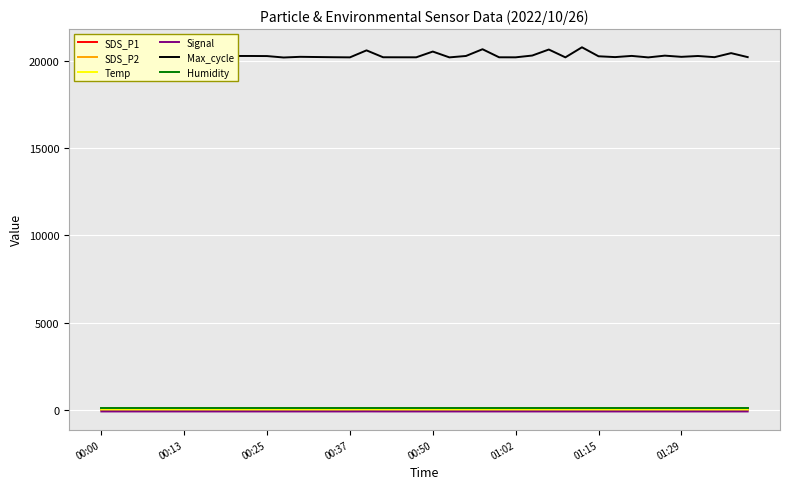

True or false: Max_cycle and Temp intersect in this chart.

False